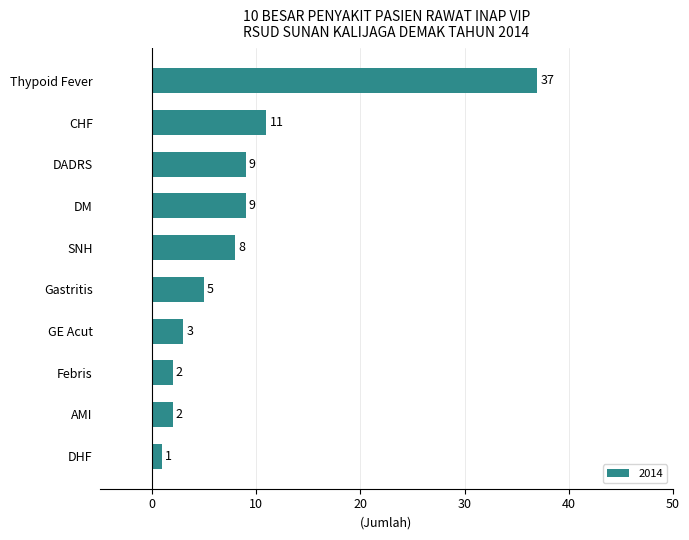

How many data points are less than 8?

5